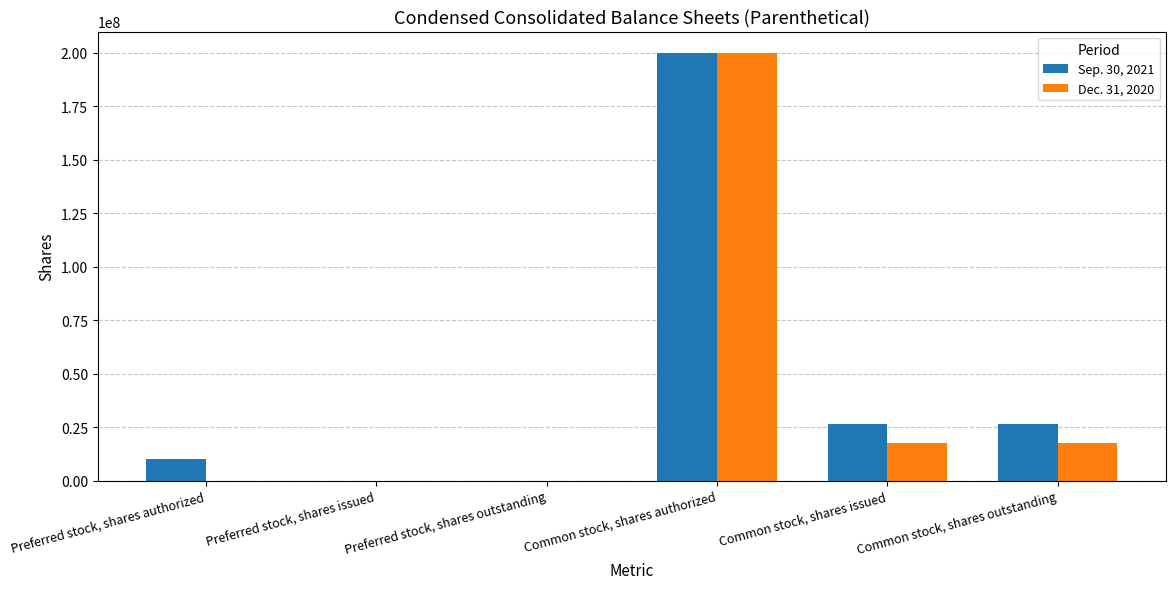

What is the sum of the Sep. 30, 2021 values at Preferred stock, shares outstanding and Preferred stock, shares authorized?

10000000